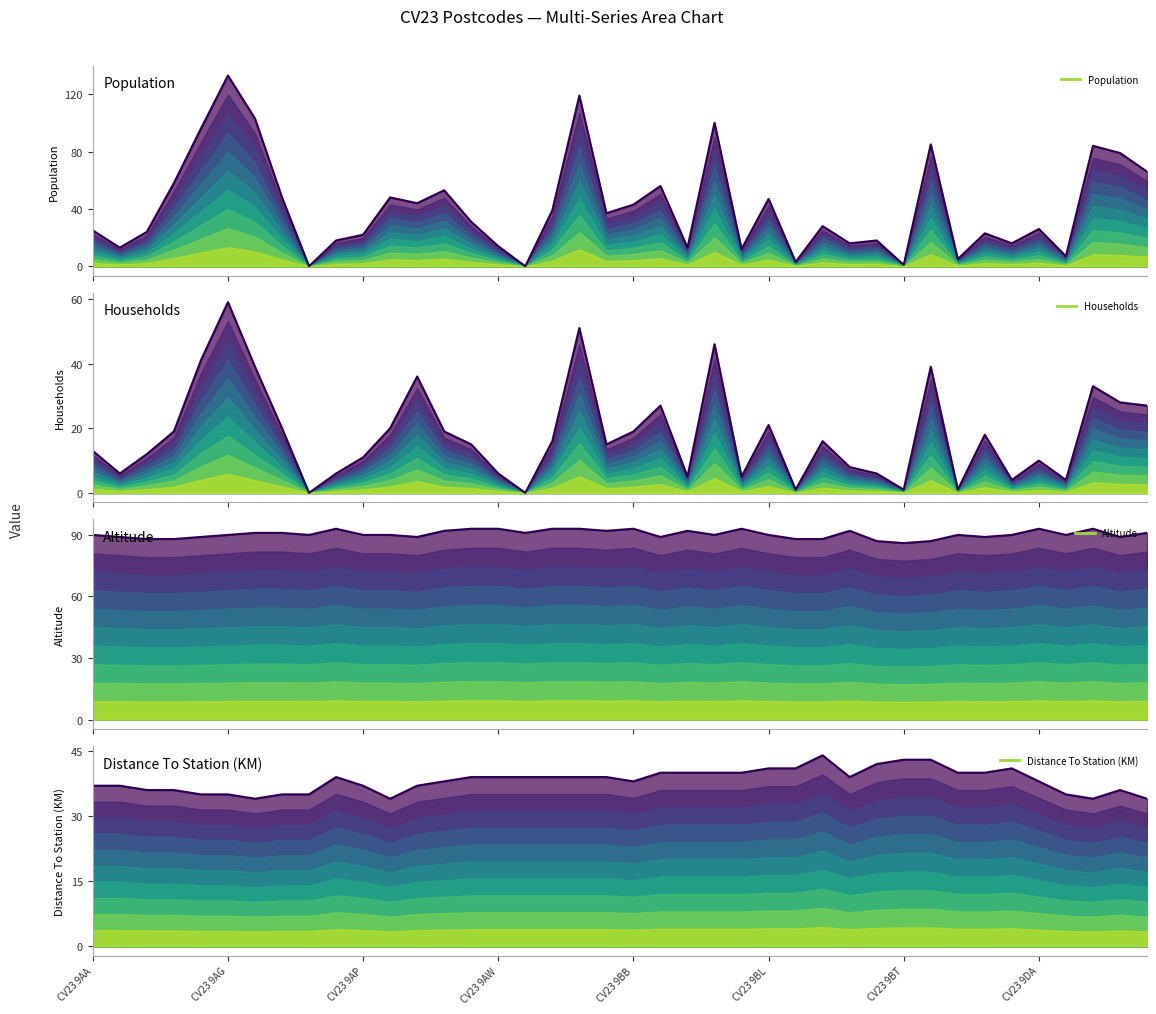

What is the average value of the Distance To Station (KM) series?

38